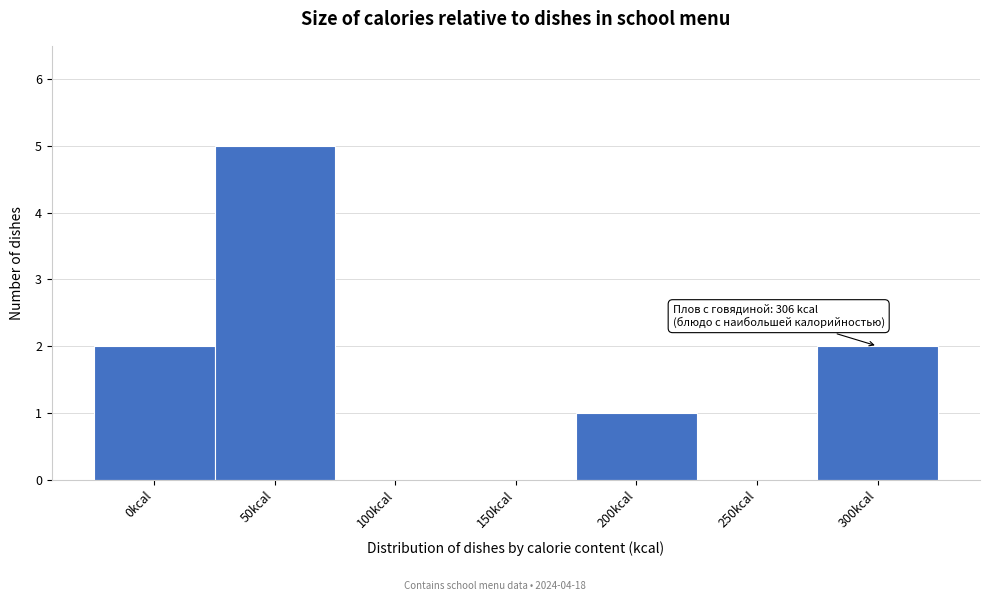

Reading right to left, what are all the values shown in this chart?

300kcal=2	250kcal=0	200kcal=1	150kcal=0	100kcal=0	50kcal=5	0kcal=2